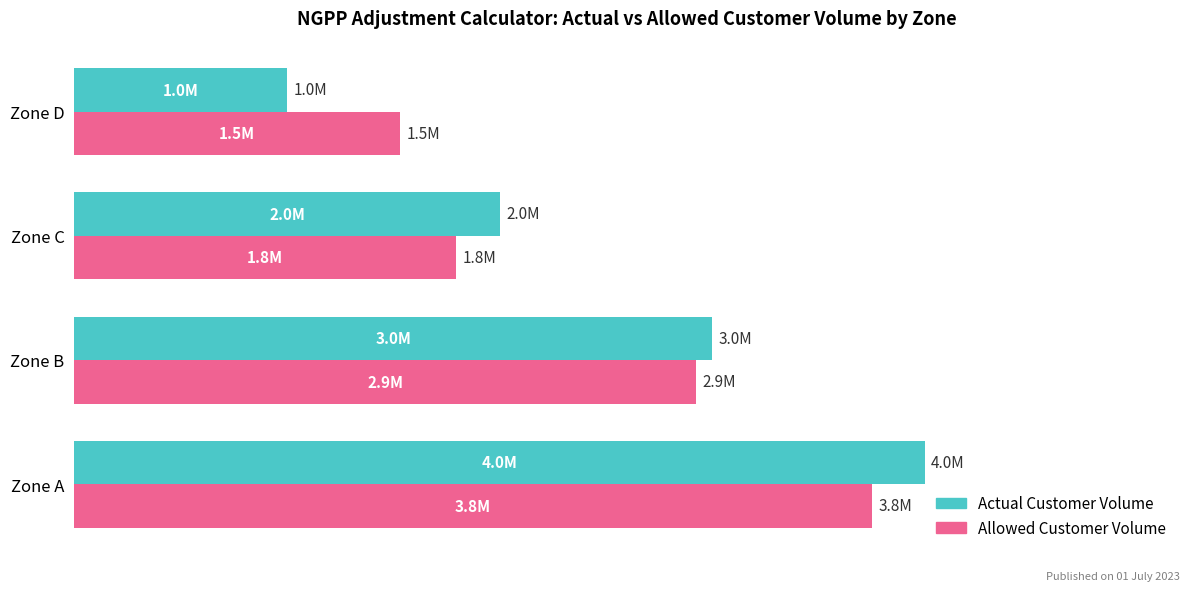

What are all the series names shown in the legend?

Actual Customer Volume, Allowed Customer Volume